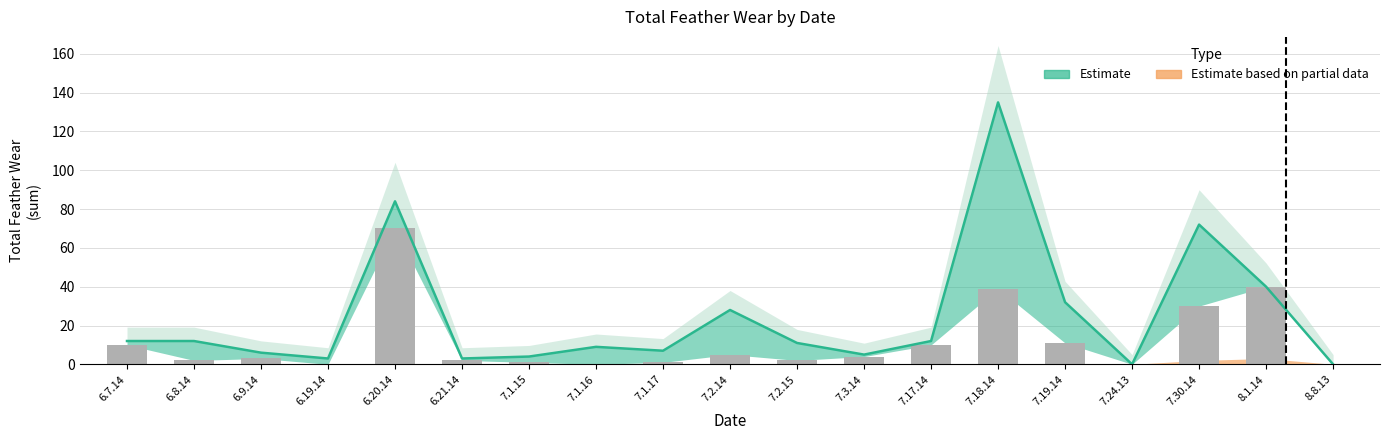

True or false: the data shows 3 at 6.9.14.

True